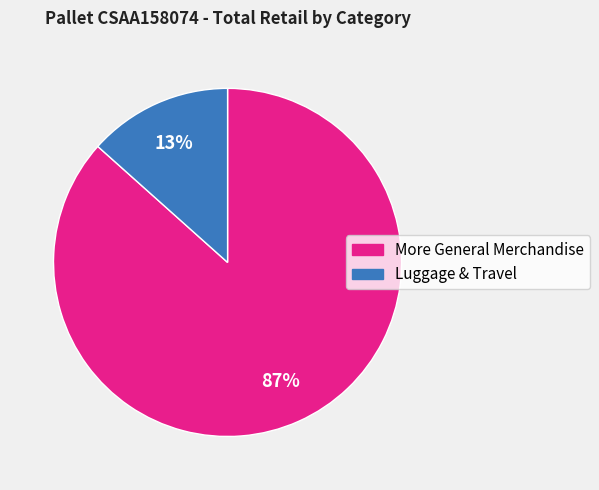

Is there any slice that represents more than half of the pie?

Yes